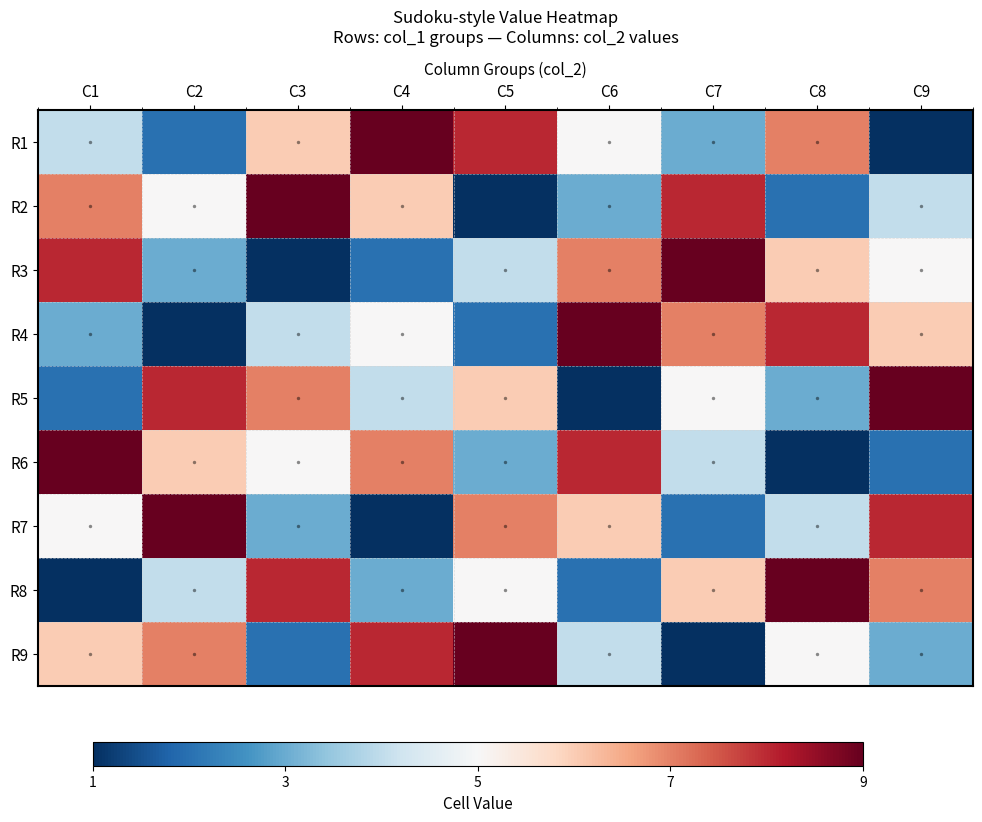

Rank the series by their maximum value, from highest to lowest.

R1, R2, R3, R4, R5, R6, R7, R8, R9